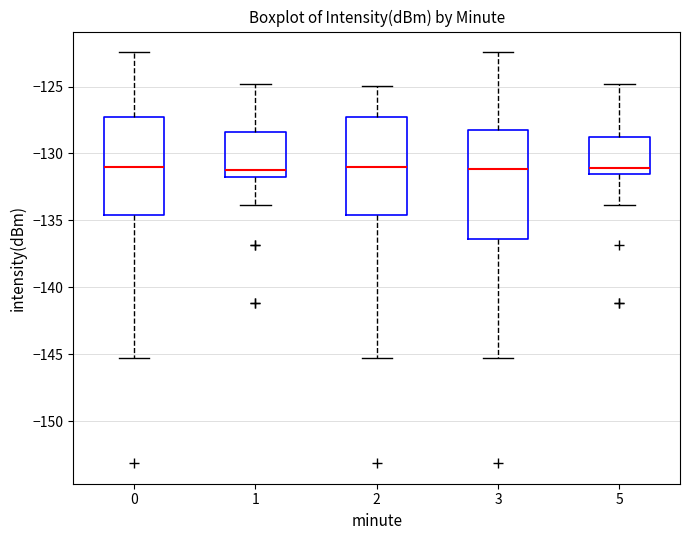

Which box is the tallest, from its lower edge to its upper edge?

3